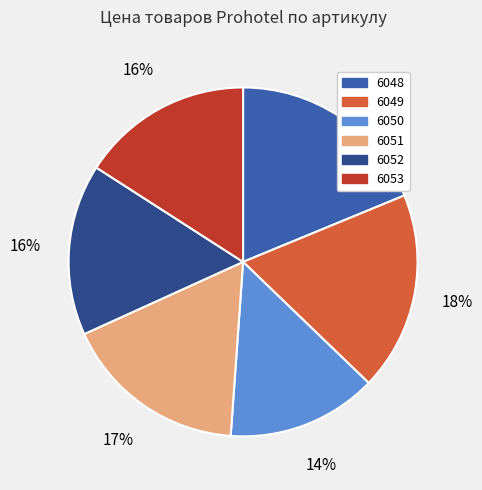

To the nearest percent, what percentage of the pie is 6052?

16%